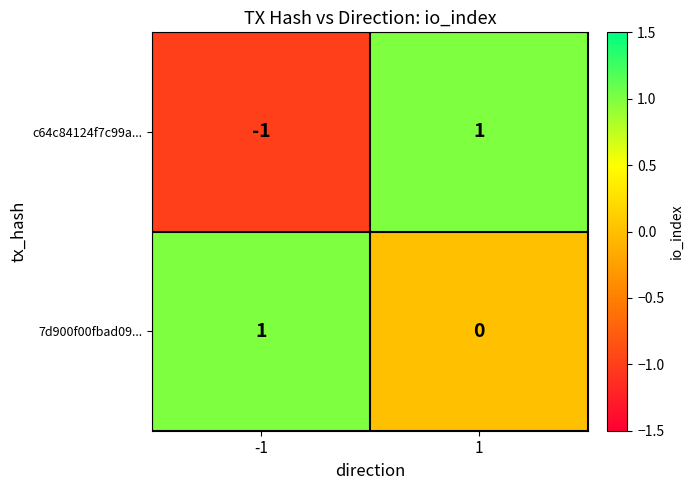

Which series has the widest spread of values?

c64c84124f7c99a...